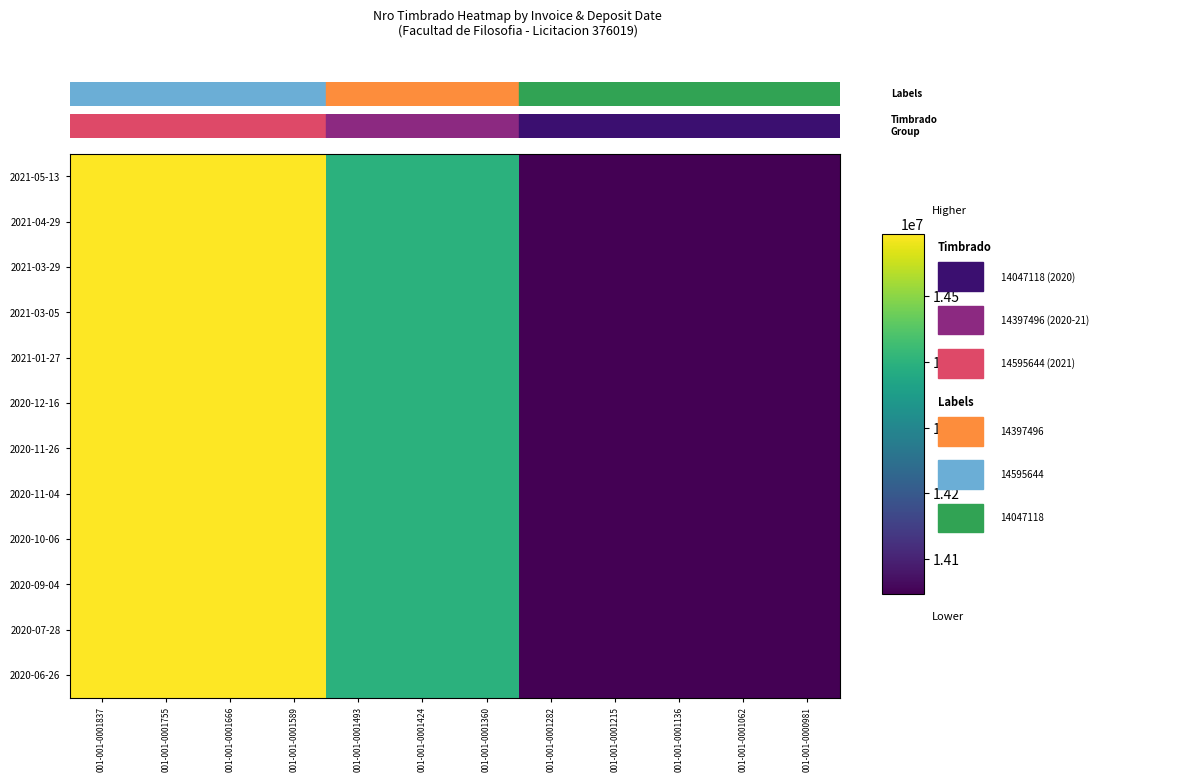

Which series changed the most between 001-001-0001755 and 001-001-0001360?

2021-05-13